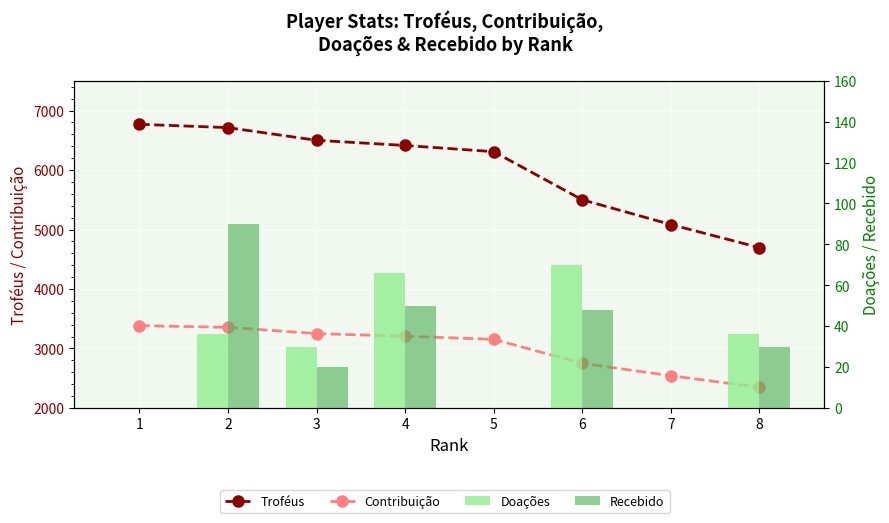

Reading left to right, extract all data points from this chart.

Troféus: 6769	6713	6500	6413	6309	5500	5084	4696
Contribuição: 3384	3356	3250	3206	3154	2750	2542	2348
Doações: 0	36	30	66	0	70	0	36
Recebido: 0	90	20	50	0	48	0	30